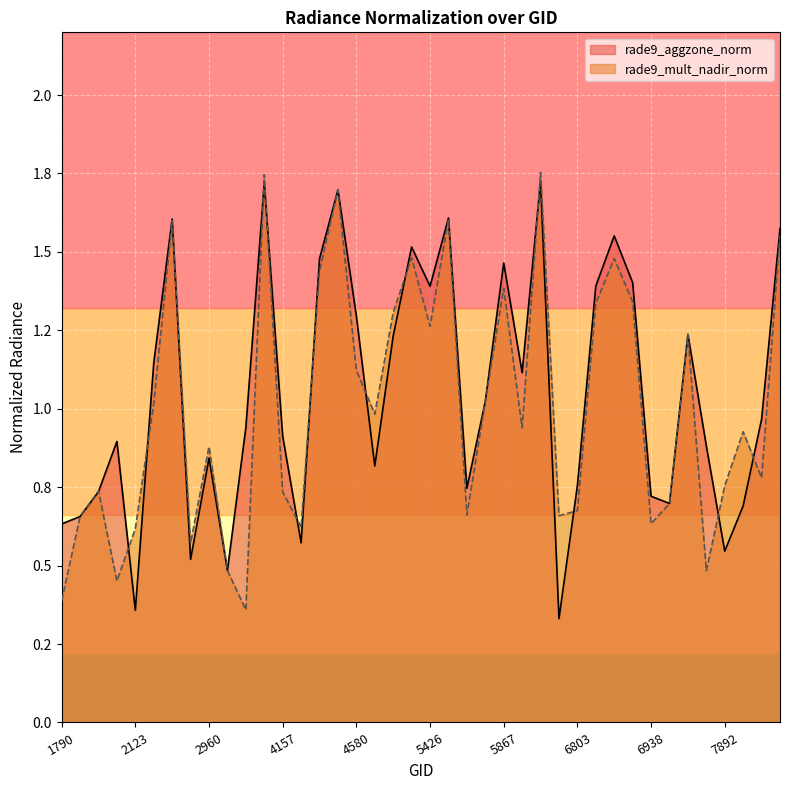

What is the value of the rade9_mult_nadir_norm point at the 8th from the left?

0.6